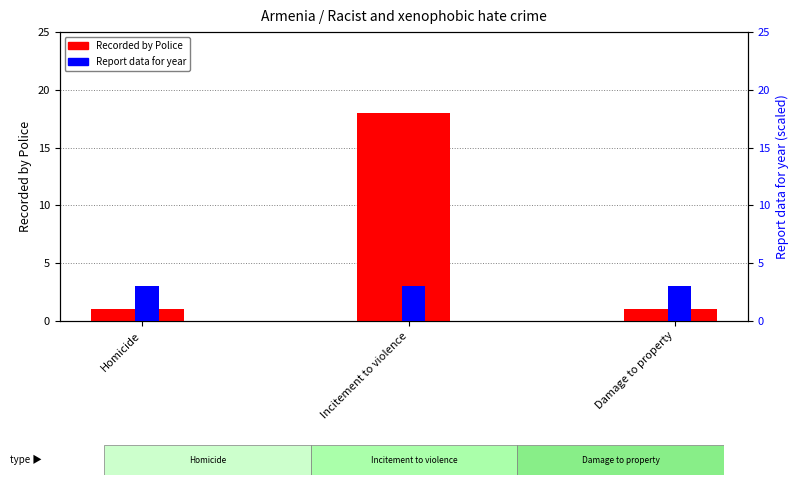

What position from the left is Incitement to violence?

2